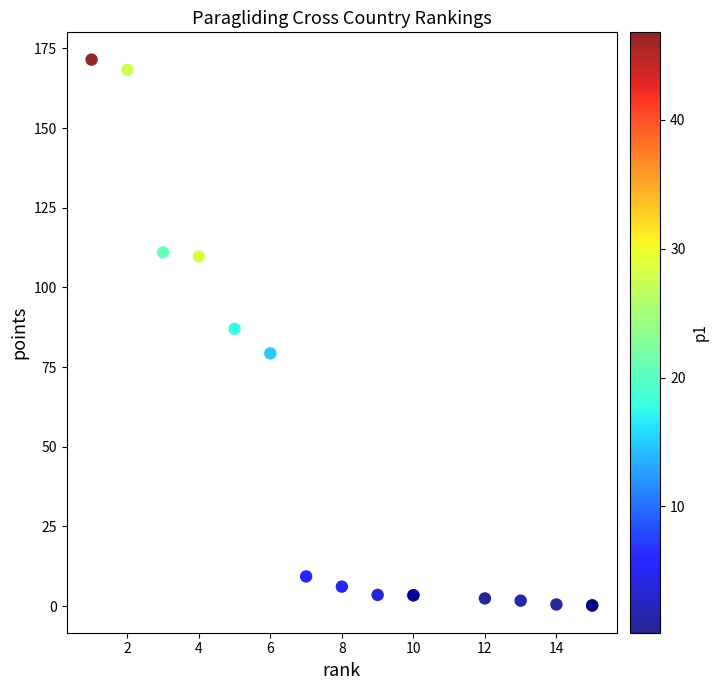

What Y value in the scatter plot is closest to 85?

87.0